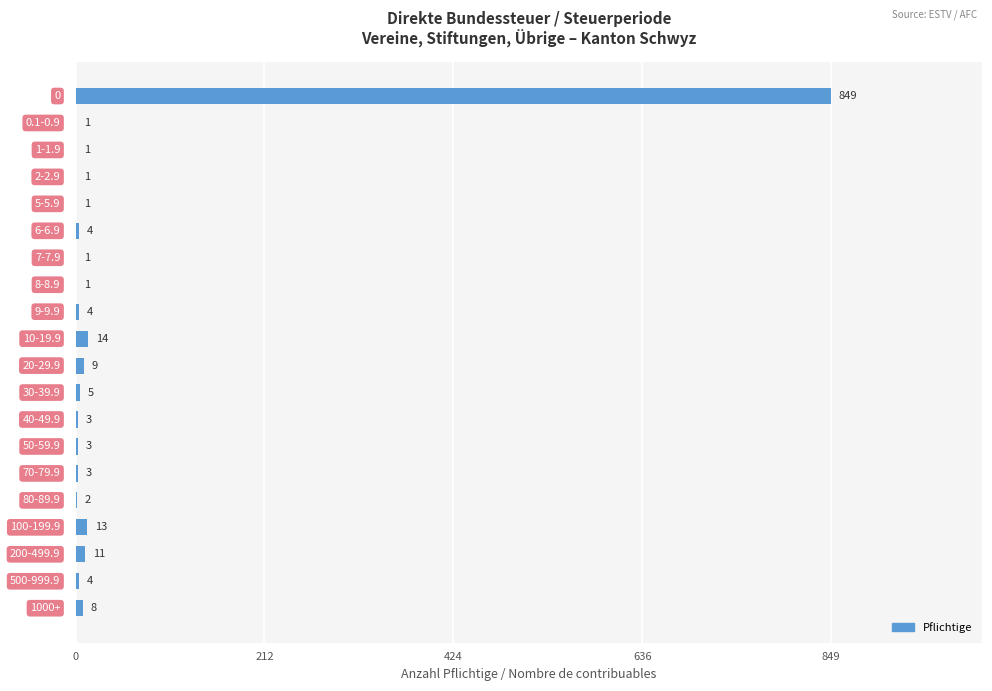

What is the sum of all values?

938